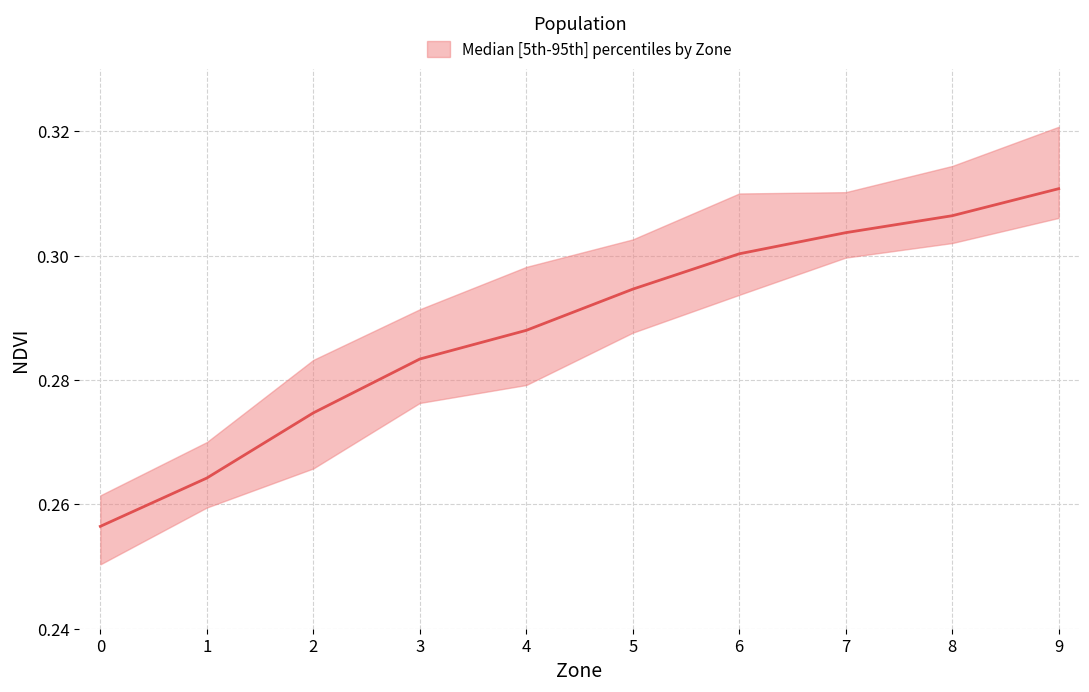

Rank the categories by upper value from lowest to highest.

0, 1, 2, 3, 4, 5, 6, 7, 8, 9